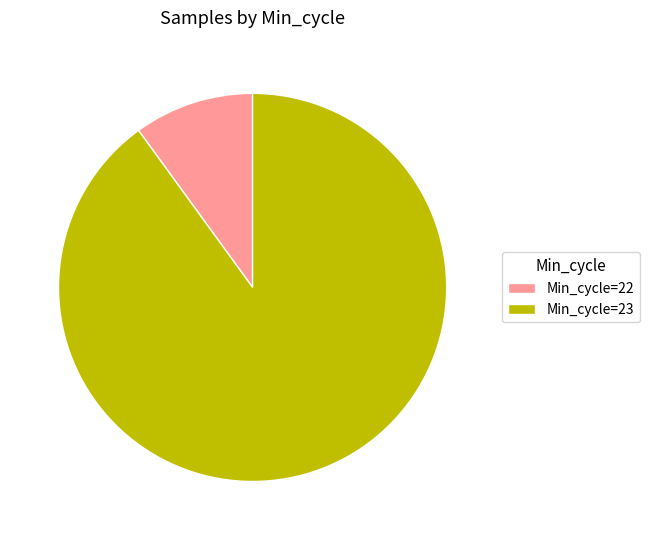

Do Min_cycle=22 and Min_cycle=23 together represent more than half of the pie?

Yes